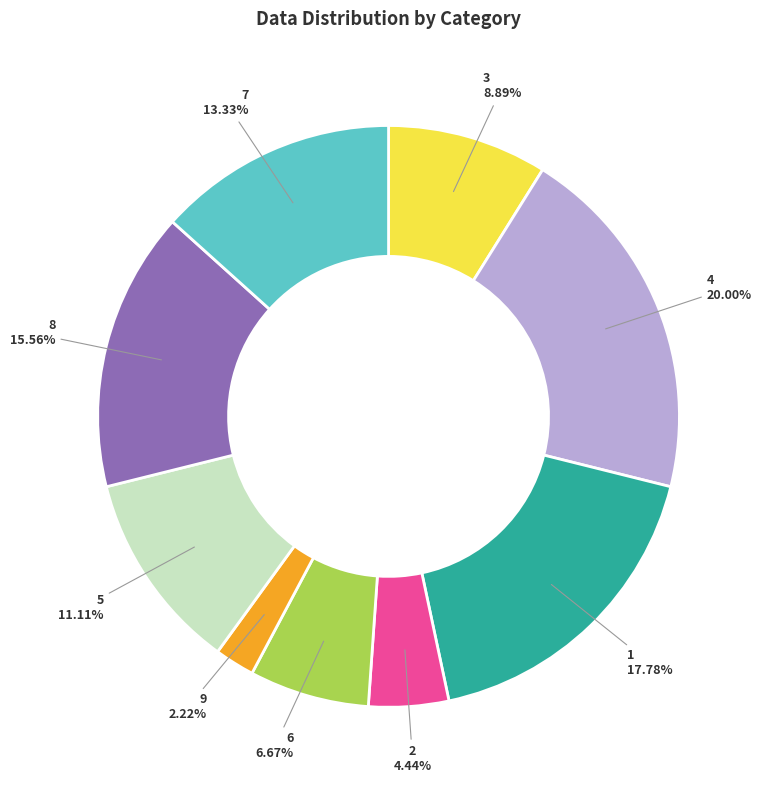

Which category has the biggest portion of the pie?

4